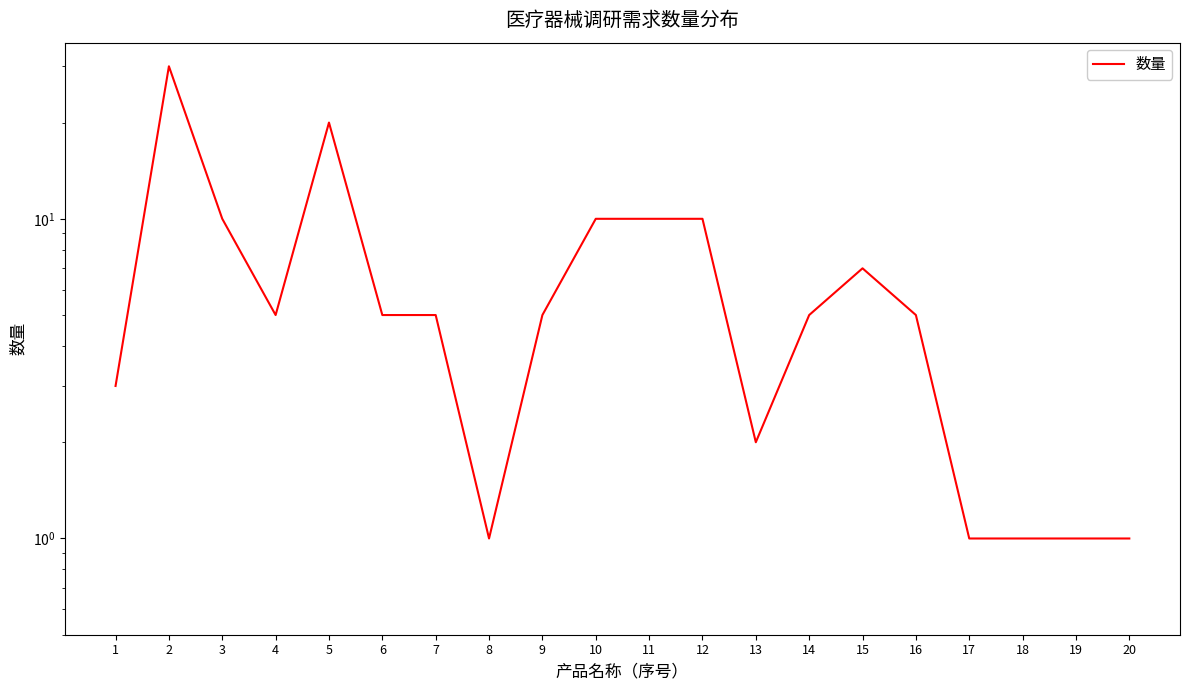

At which category does the data reach its first local peak?

2